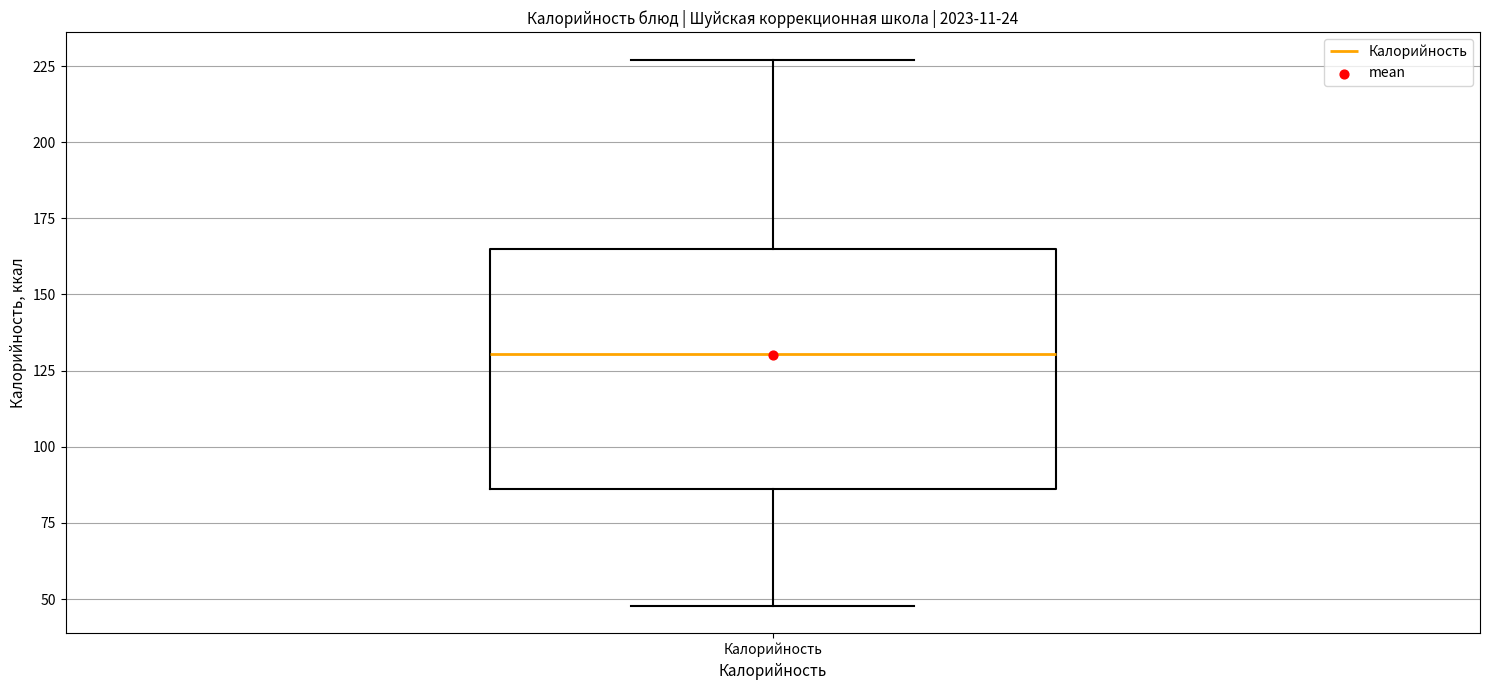

Read this box plot against the y-axis: the position of the median line, the range covered by the box, and the ends of both whiskers. The values are not printed on the chart, so give them approximately, as read against the axis.

median 130, box 85 to 165, whiskers 50 to 225